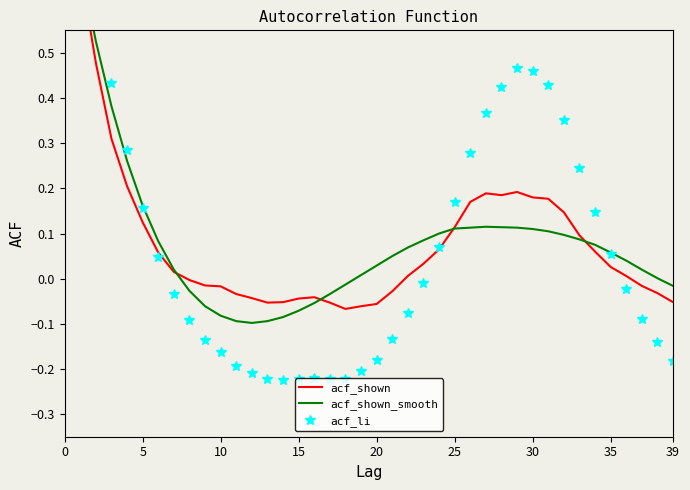

What is the difference between the second highest and minimum values in the acf_shown_smooth series?

0.8